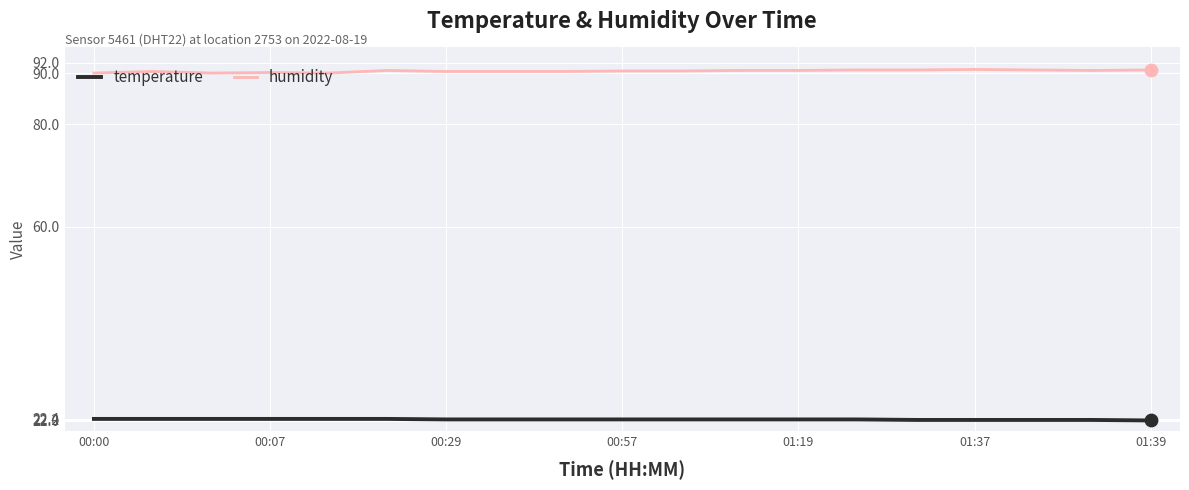

At how many categories does at least one series exceed 55?

19